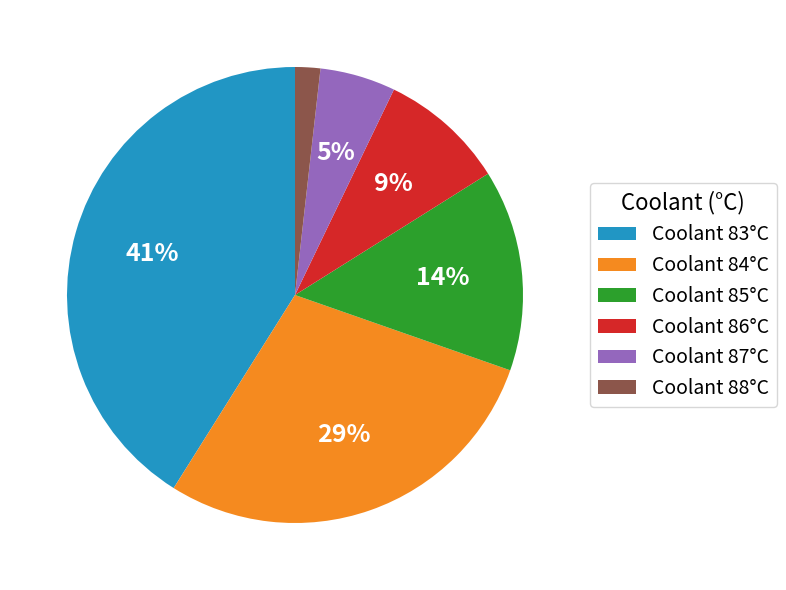

How many slices are in this pie chart?

6